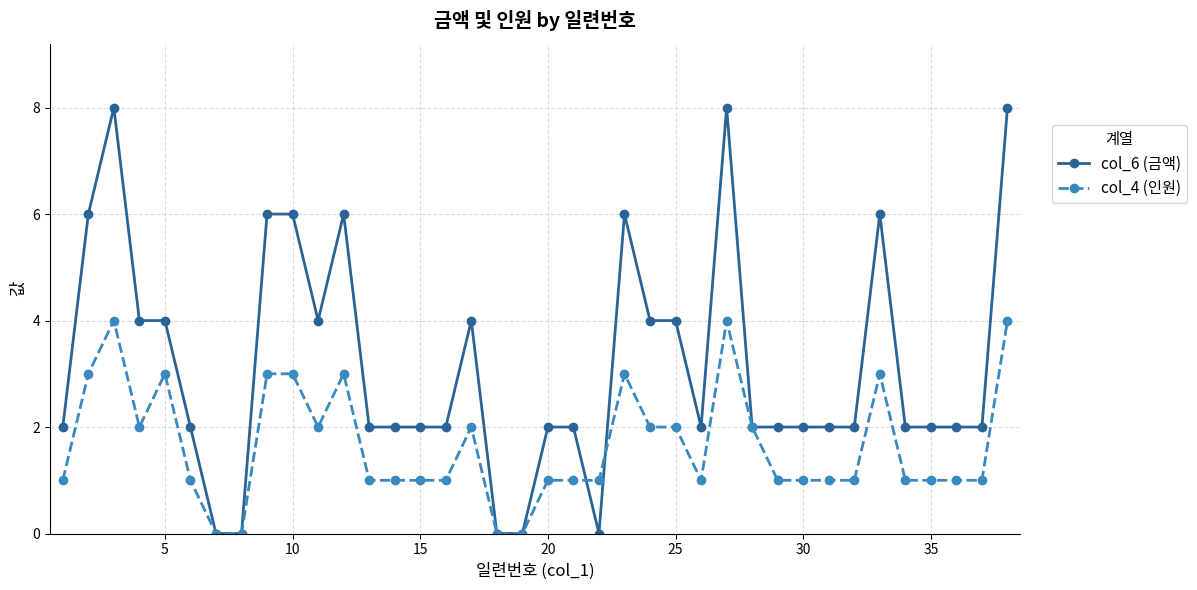

Reading left to right, what are all the values shown in this chart?

col_6 (금액): 2	6	8	4	4	2	0	0	6	6	4	6	2	2	2	2	4	0	0	2	2	0	6	4	4	2	8	2	2	2	2	2	6	2	2	2	2	8
col_4 (인원): 1	3	4	2	3	1	0	0	3	3	2	3	1	1	1	1	2	0	0	1	1	1	3	2	2	1	4	2	1	1	1	1	3	1	1	1	1	4